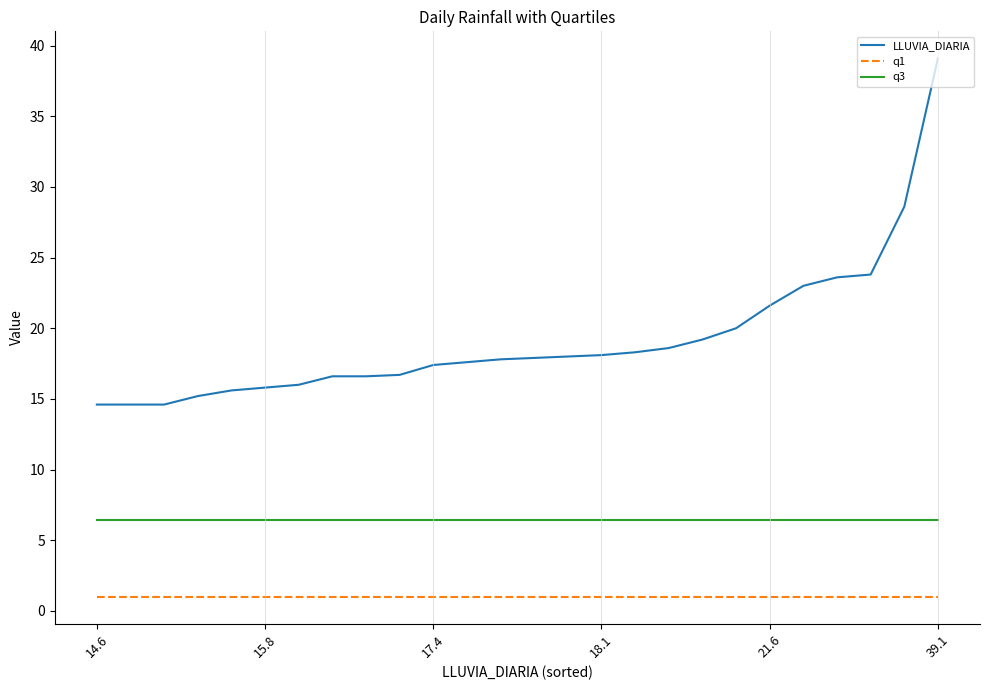

List the series in order of their overall mean, lowest first.

q1, q3, LLUVIA_DIARIA